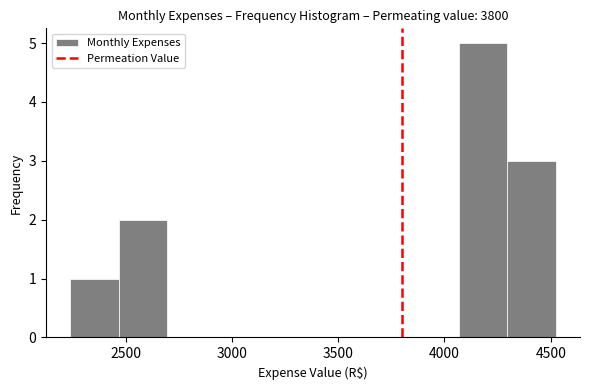

Reading left to right, transcribe this chart: for each bar, give the range it covers on the x-axis and its height. Neither the bar edges nor the heights are printed on the chart, so give them approximately, as read against the axes.

2250 to 2450: 1
2450 to 2700: 2
2700 to 2900: 0
2900 to 3150: 0
3150 to 3400: 0
3400 to 3600: 0
3600 to 3850: 0
3850 to 4050: 0
4050 to 4300: 5
4300 to 4500: 3